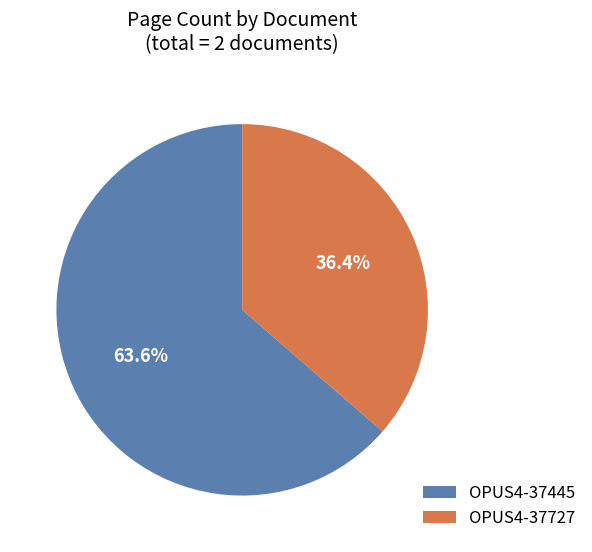

What is the majority slice?

OPUS4-37445